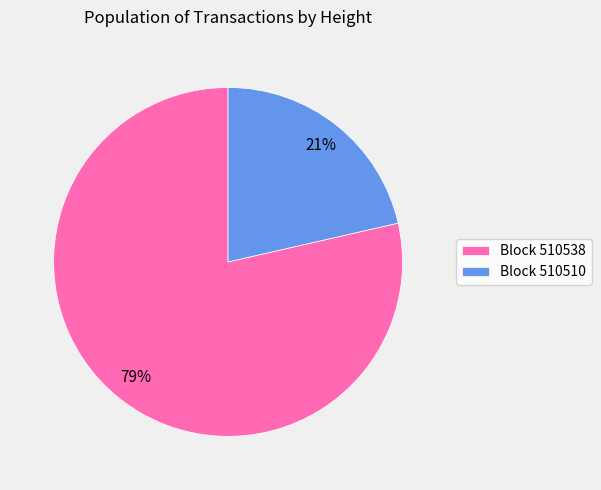

To the nearest percent, what portion does Block 510538 represent?

79%